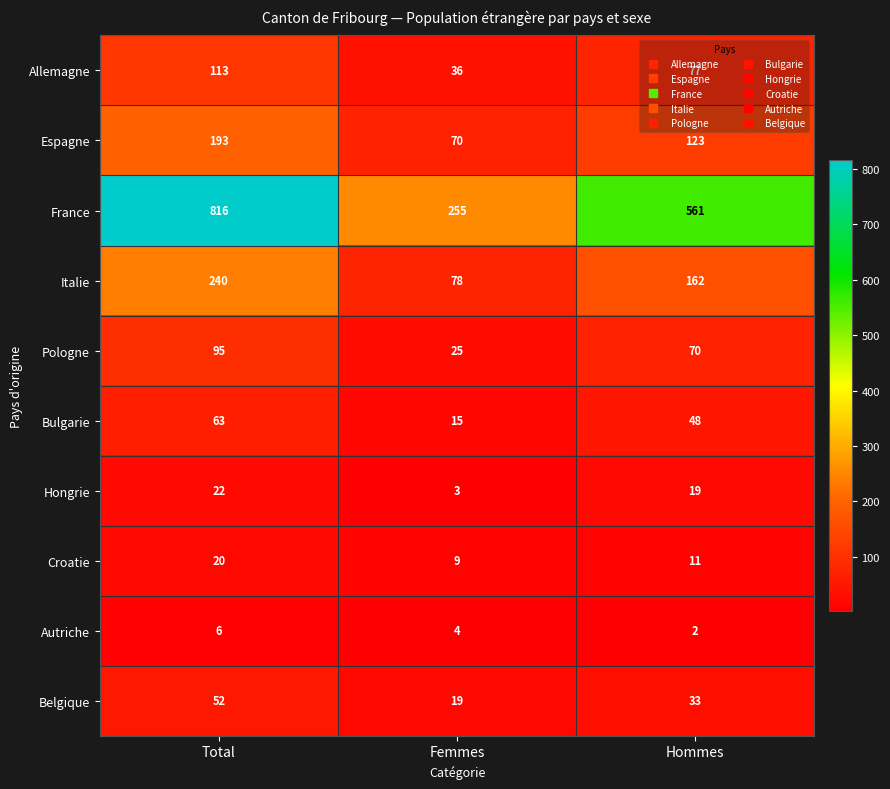

At Hommes, list the series in order from largest to smallest.

France, Italie, Espagne, Allemagne, Pologne, Bulgarie, Belgique, Hongrie, Croatie, Autriche